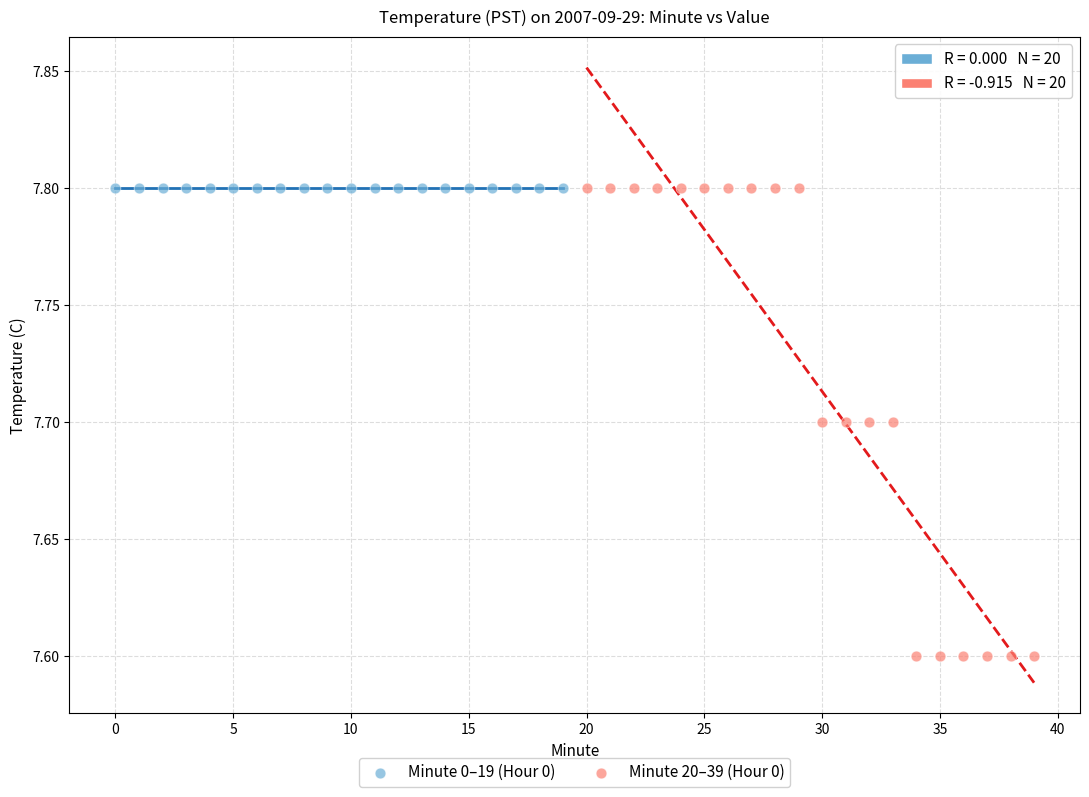

Which series reaches the minimum Y coordinate?

Minute 20–39 (Hour 0)